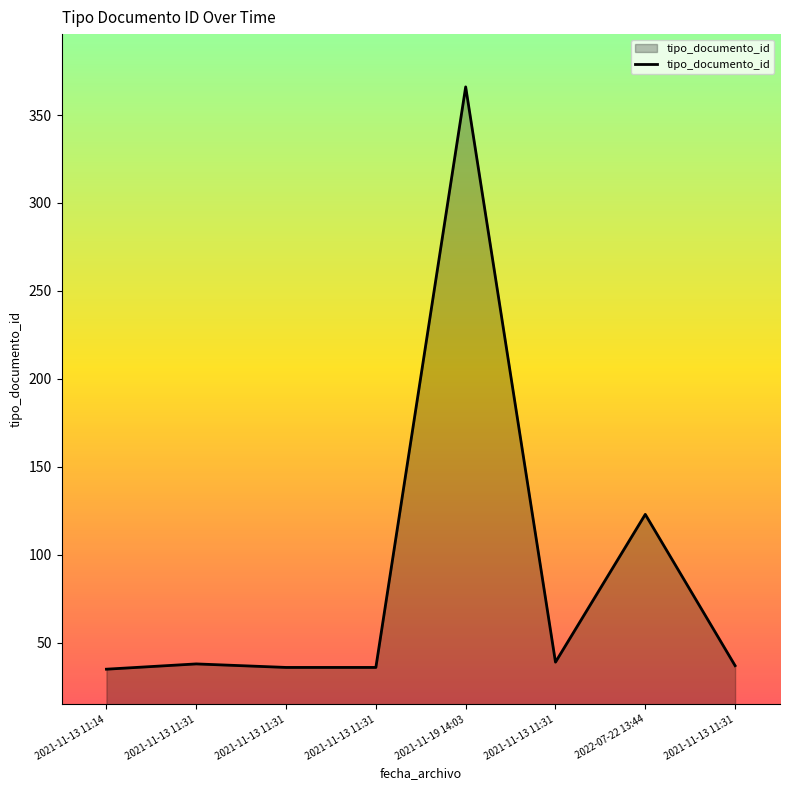

Where is the data nearest to the value 200?

2022-07-22 13:44